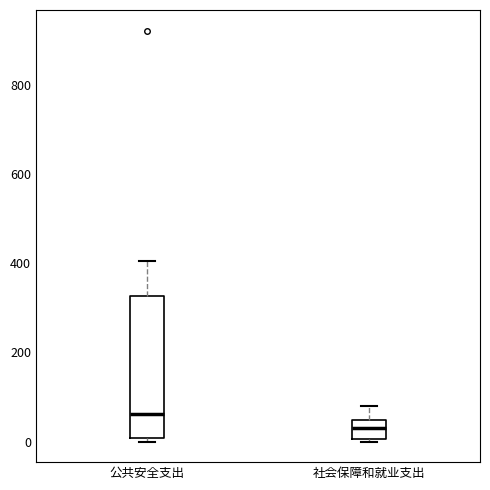

Which box's median line is the highest?

公共安全支出